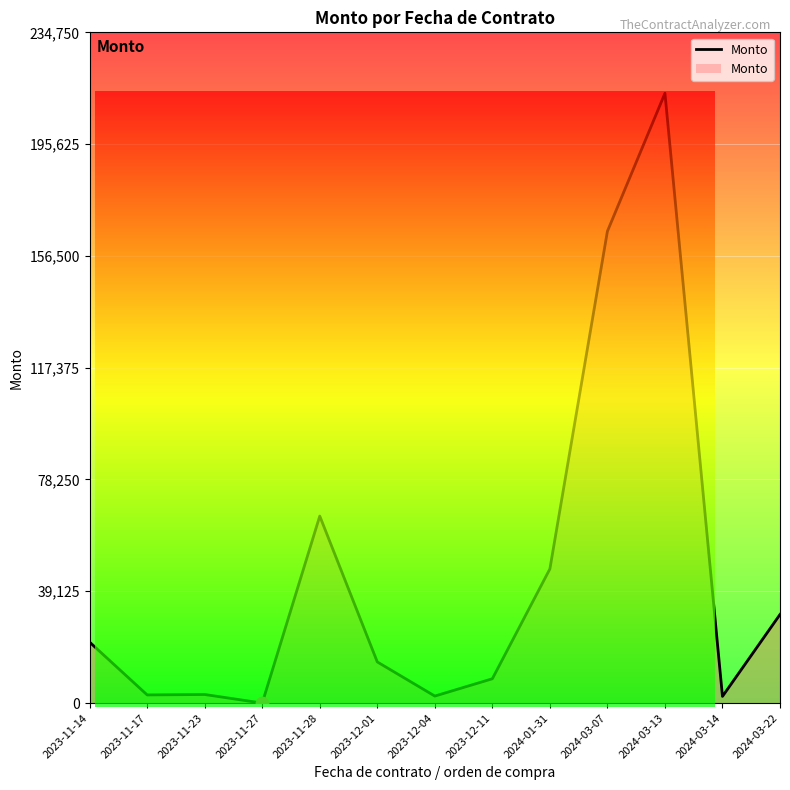

What is the change in value from 2023-11-17 to 2024-03-13?

+210558.9